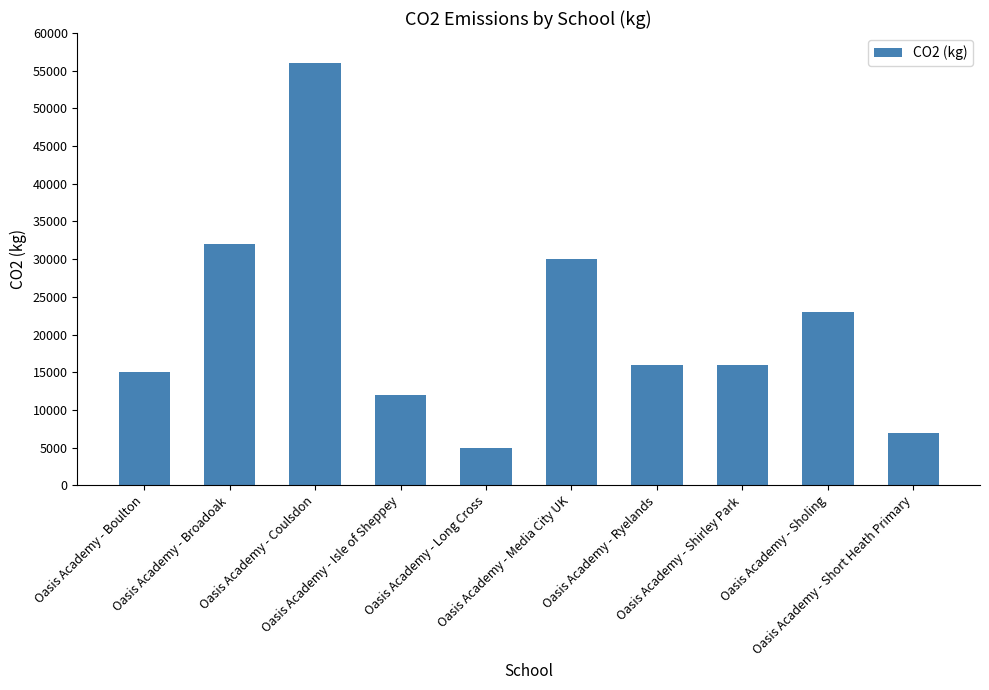

Reading left to right, list all the values displayed in this chart.

Oasis Academy - Boulton=15000	Oasis Academy - Broadoak=32000	Oasis Academy - Coulsdon=56000	Oasis Academy - Isle of Sheppey=12000	Oasis Academy - Long Cross=4900	Oasis Academy - Media City UK=30000	Oasis Academy - Ryelands=16000	Oasis Academy - Shirley Park=16000	Oasis Academy - Sholing=23000	Oasis Academy - Short Heath Primary=7000